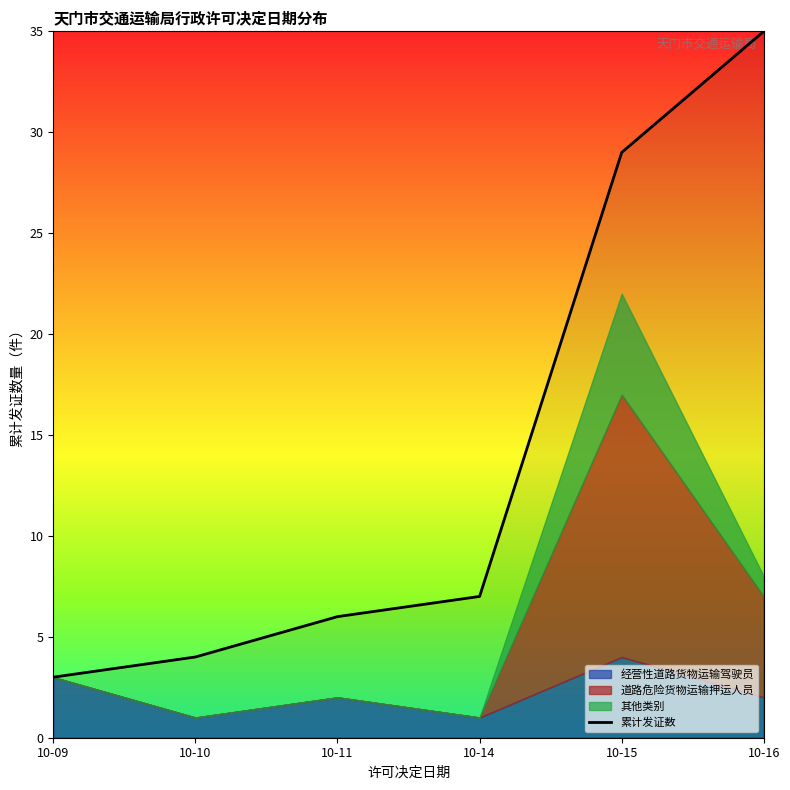

True or false: 道路危险货物运输押运人员 and 经营性道路货物运输驾驶员 intersect in this chart.

False